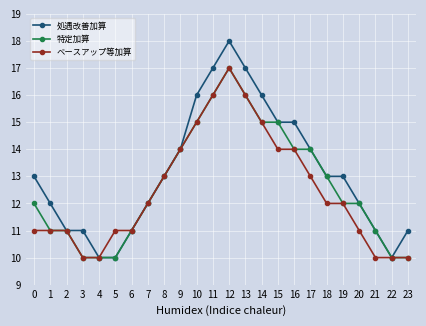

Which category has the highest value across all series?

12